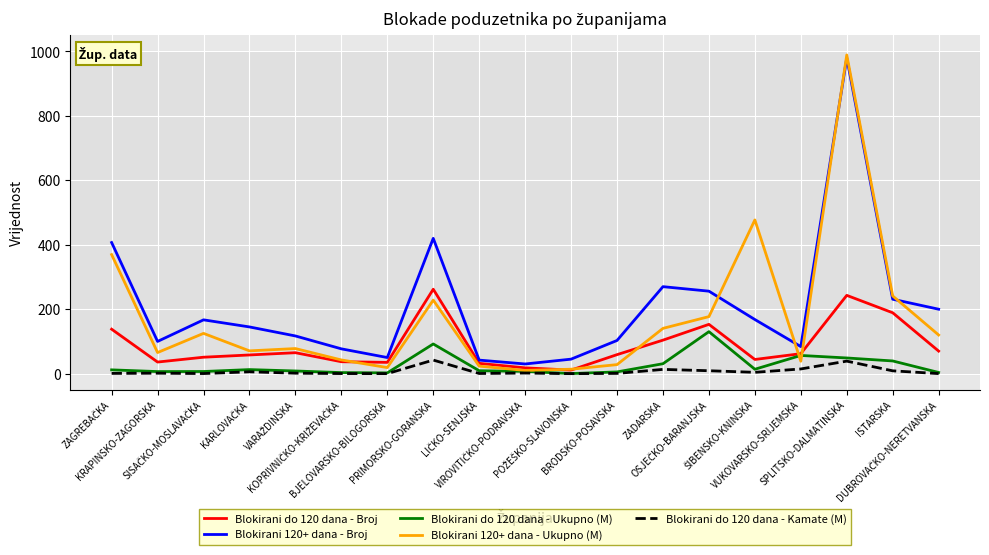

Which series has the largest range (max minus min)?

Blokirani 120+ dana - Ukupno (M)